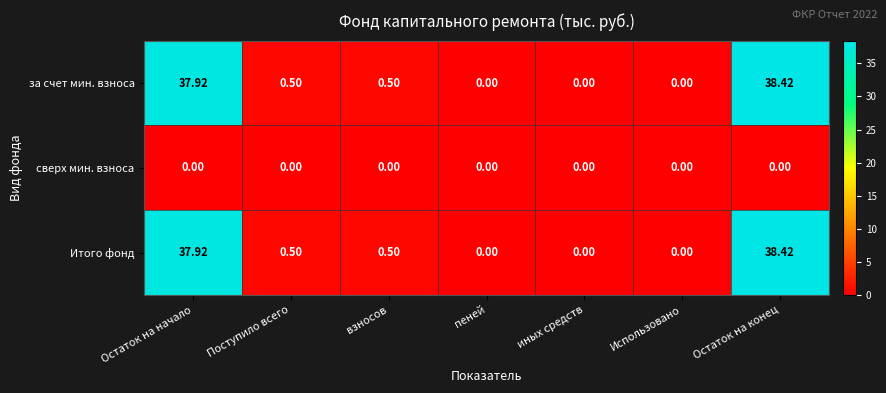

Is the value of за счет мин. взноса at взносов greater than the value of сверх мин. взноса at Остаток на конец?

Yes